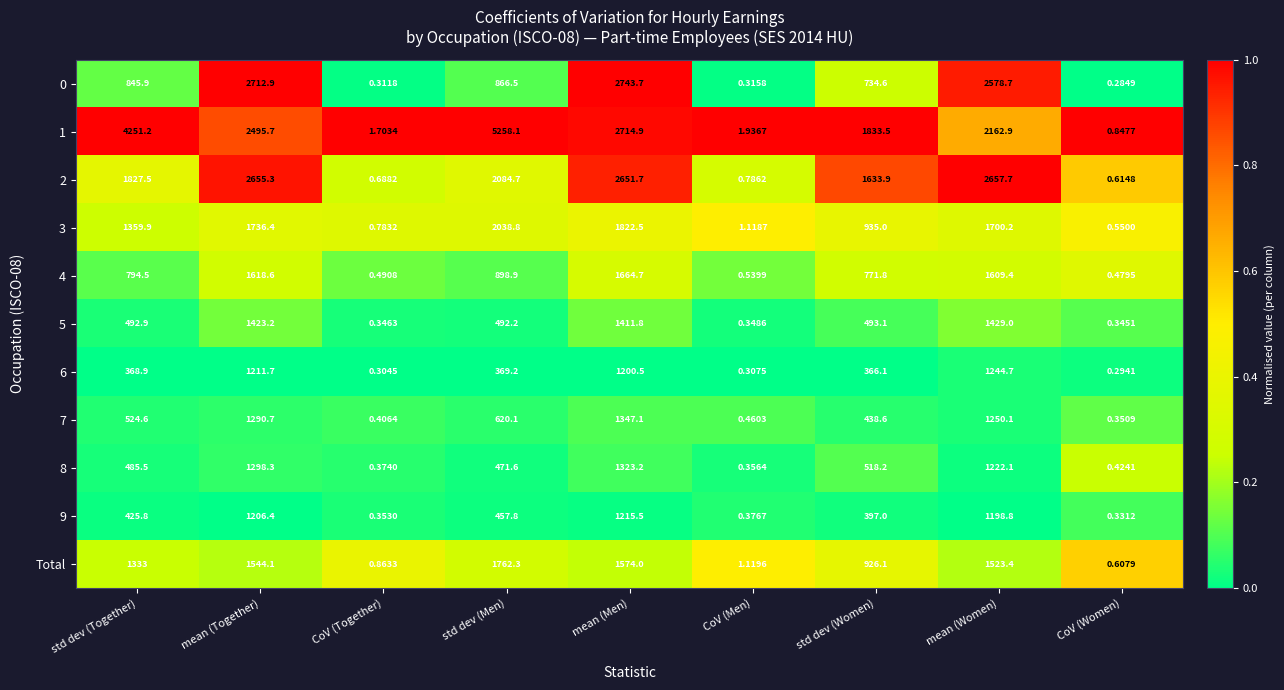

At which category is the sum across all series the highest?

mean (Men)